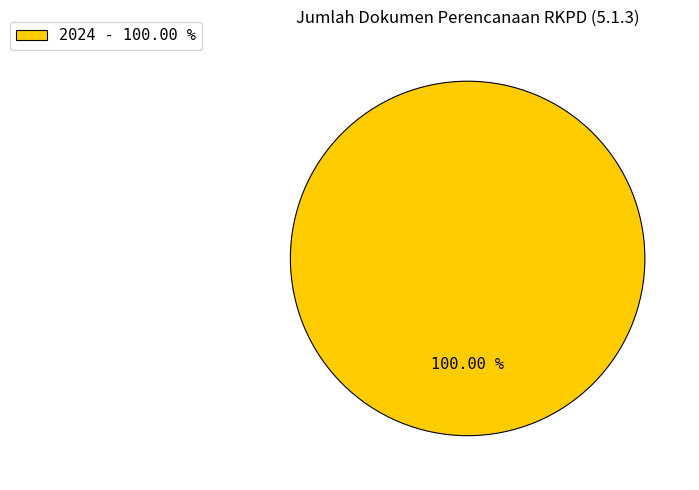

Rank the categories by value from highest to lowest.

2024 - 100.00 %